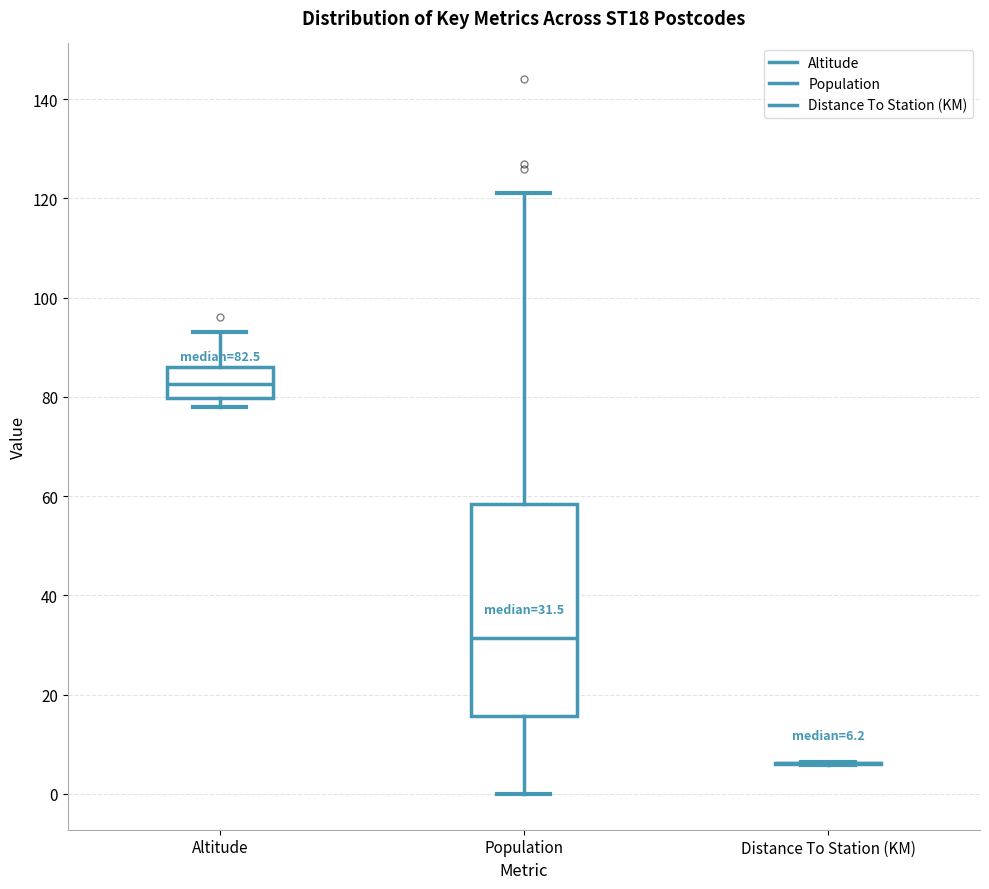

Comparing the boxes themselves (not the whiskers), which one is the tallest?

Population